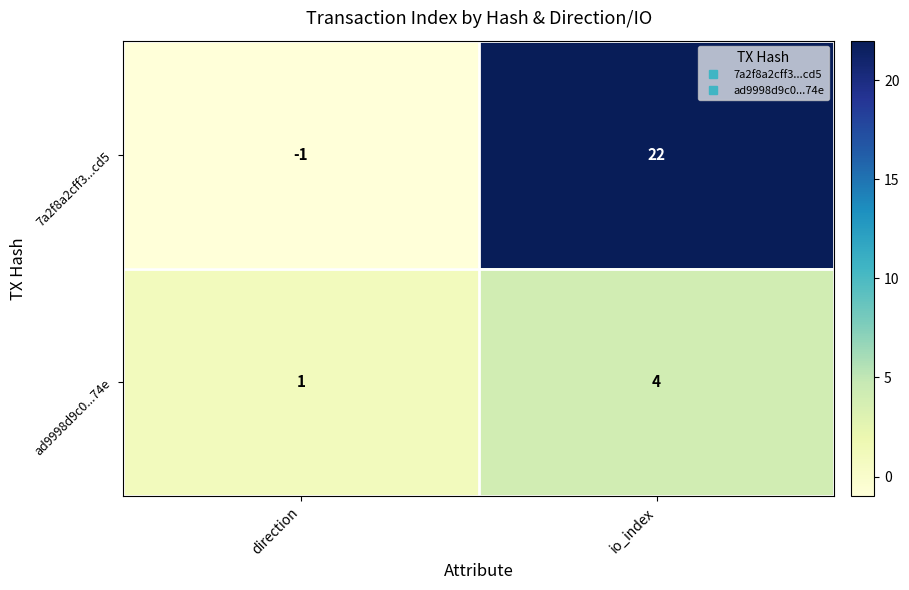

What is the sum of the ad9998d9c0...74e values at direction and io_index?

5